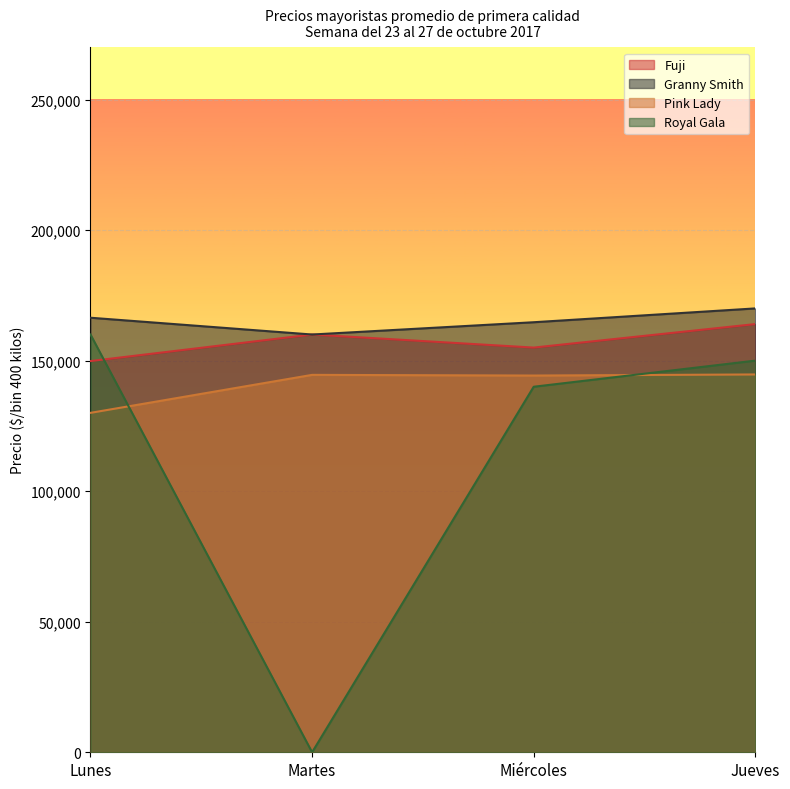

What position from the left is Martes?

2